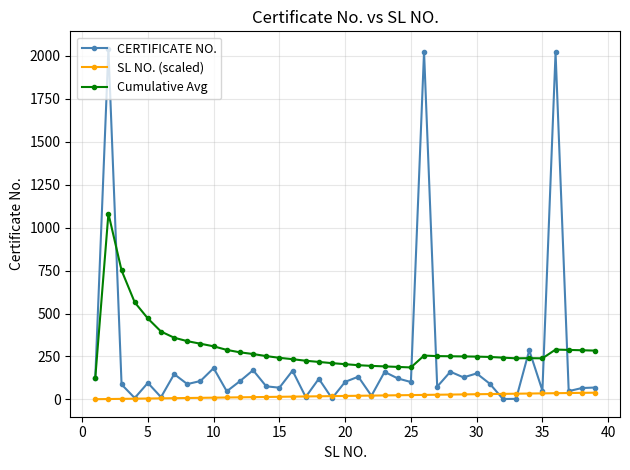

True or false: SL NO. (scaled) and Cumulative Avg intersect in this chart.

False